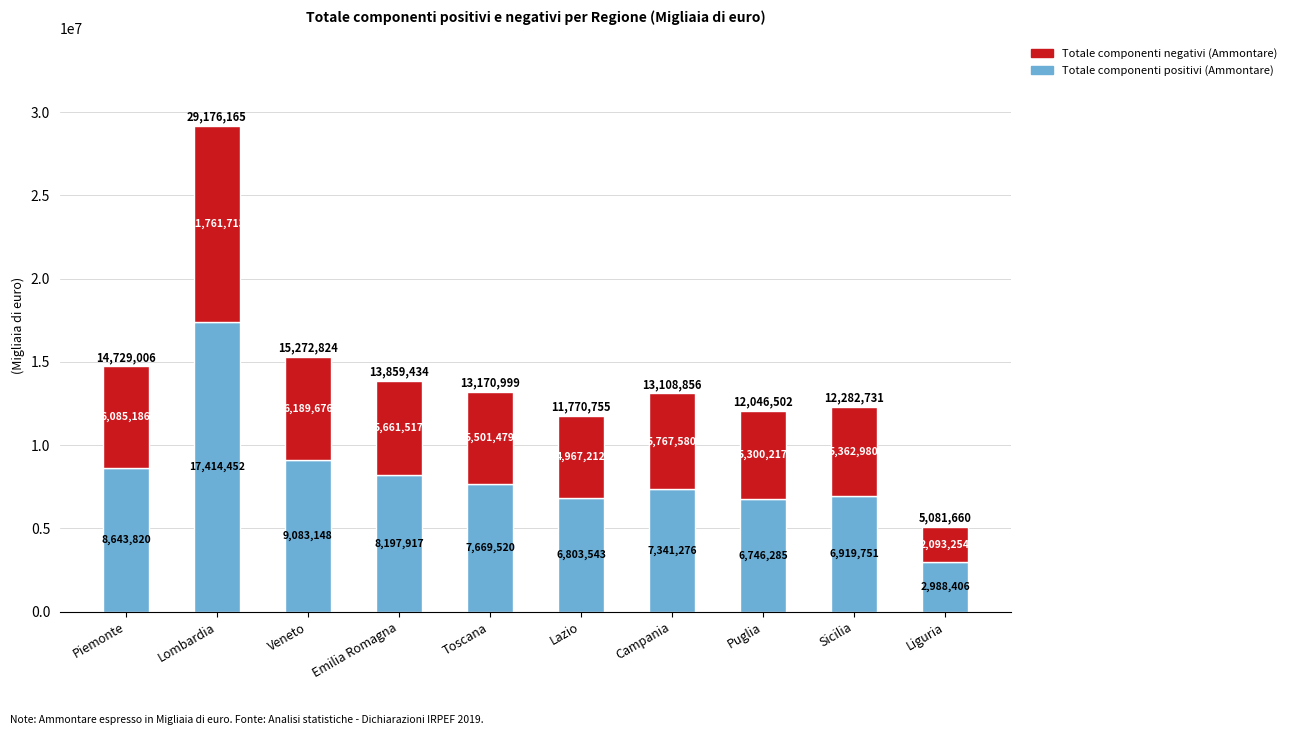

How many bars are there in total?

10